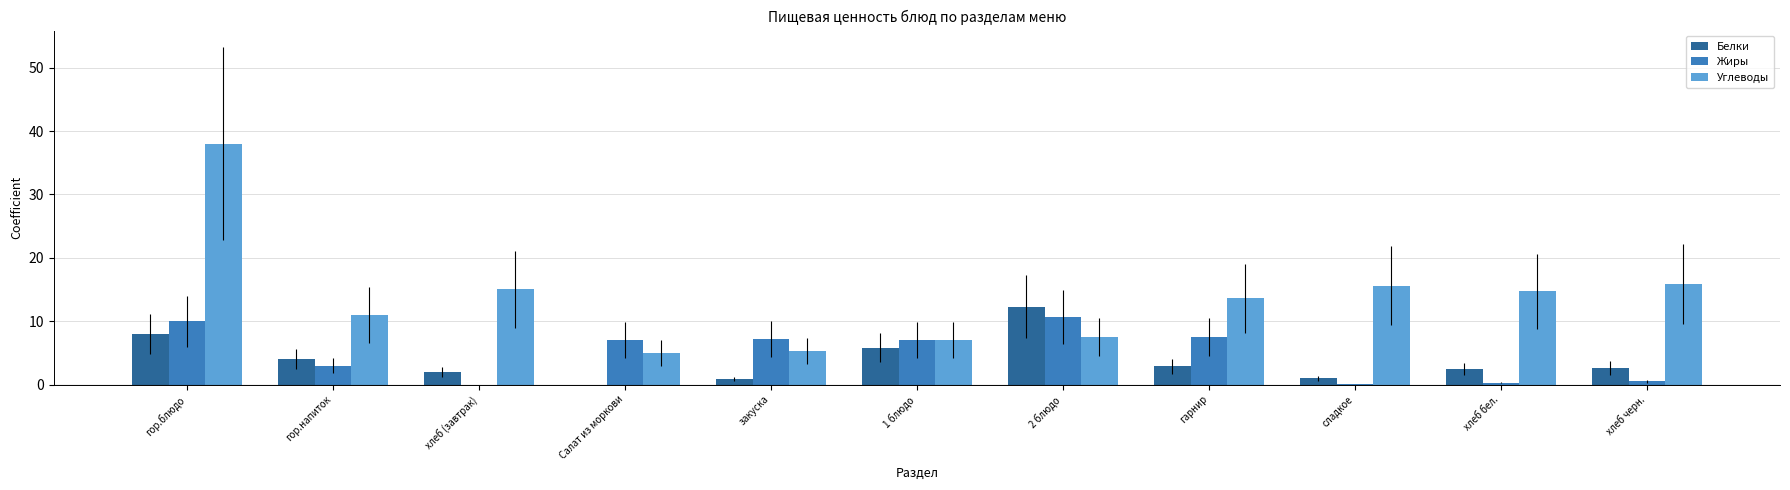

How many values in the Углеводы series exceed 13?

6